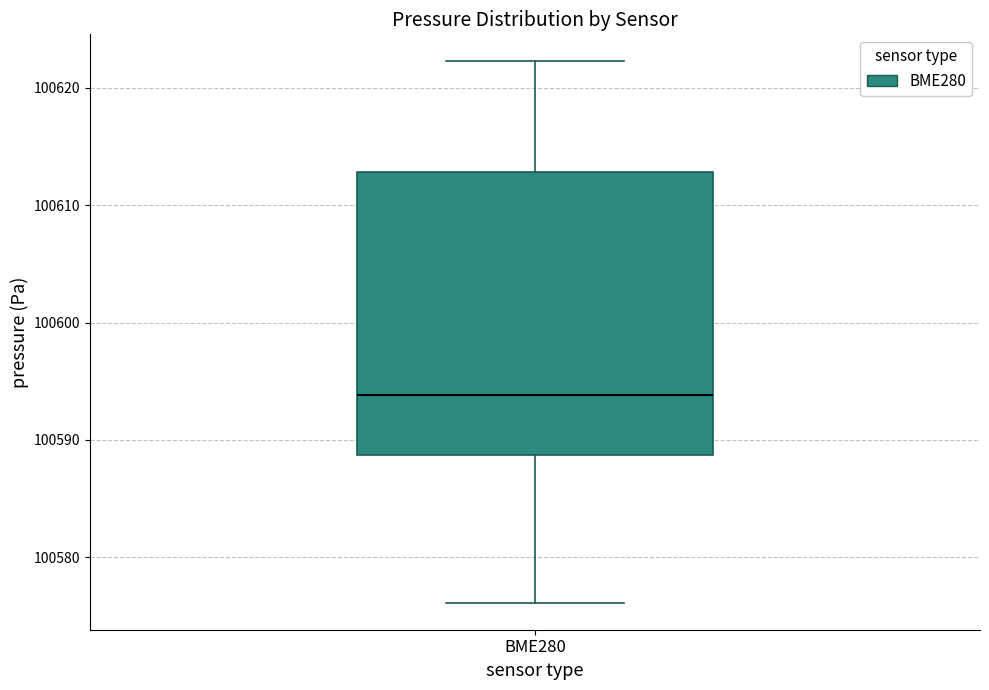

Where does the median line of the box for BME280 sit on the y-axis? The values are not printed on the chart, so give them approximately, as read against the axis.

100594